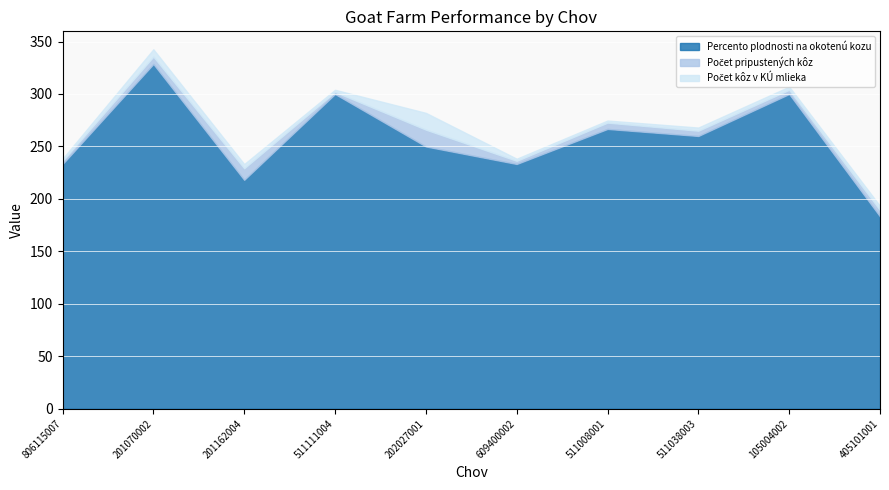

What is the minimum value for Percento plodnosti na okotenú kozu?

183.3